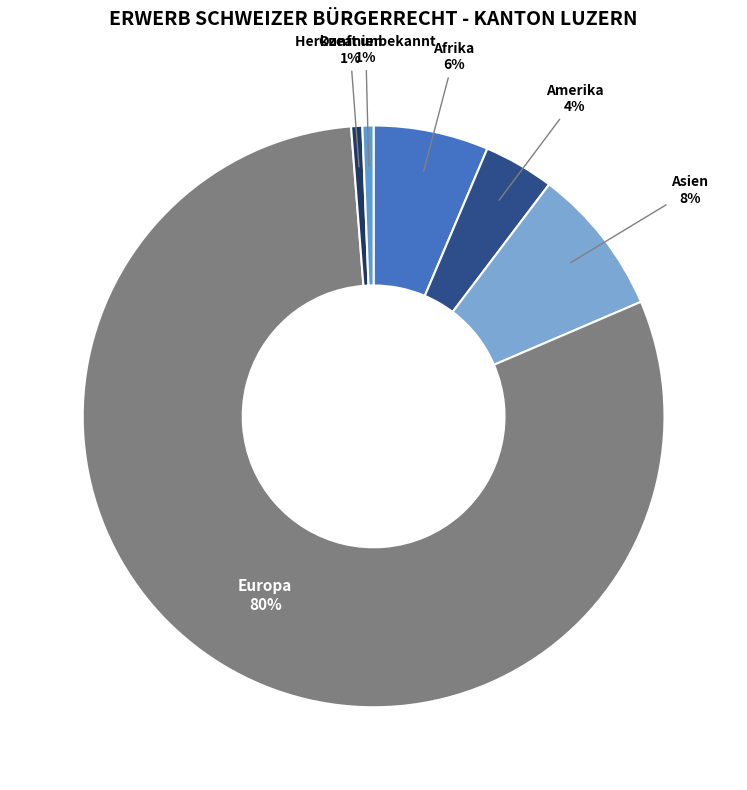

How many segments does this pie chart have?

6